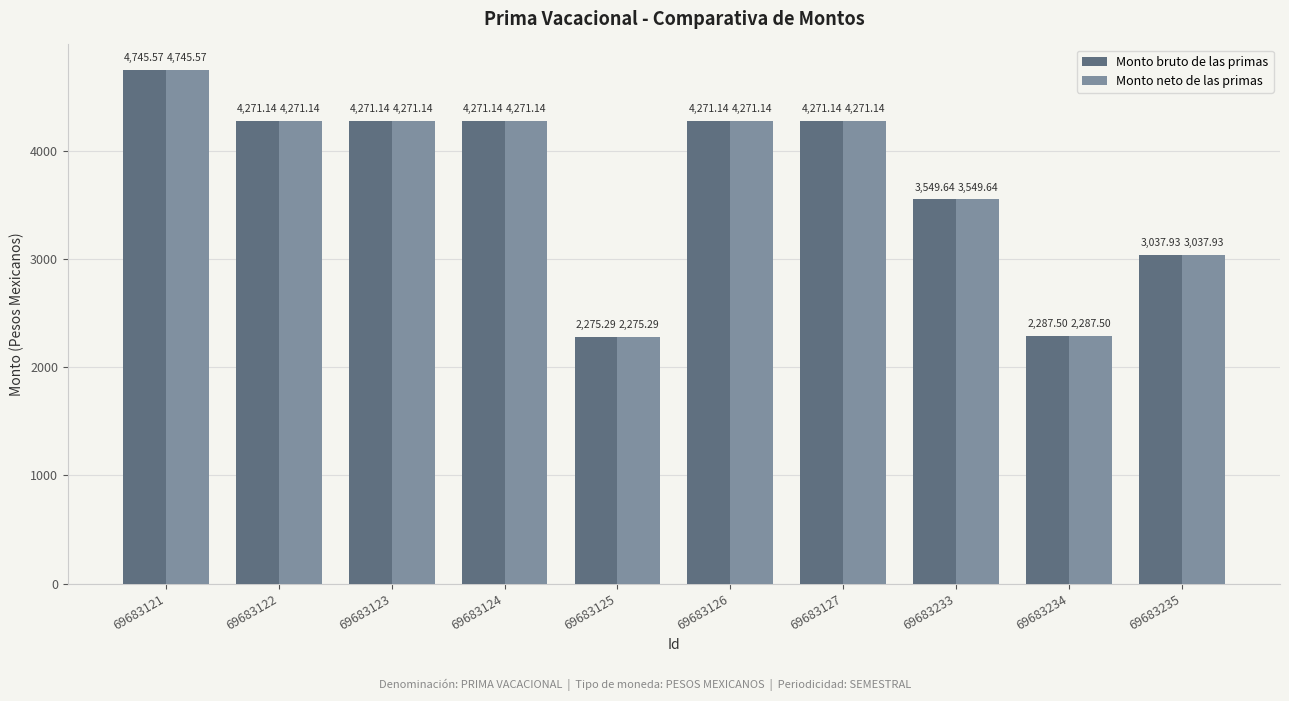

Reading right to left, transcribe all the data shown in this chart.

Monto bruto de las primas: 69683235=3037.9	69683234=2287.5	69683233=3549.6	69683127=4271.1	69683126=4271.1	69683125=2275.3	69683124=4271.1	69683123=4271.1	69683122=4271.1	69683121=4745.6
Monto neto de las primas: 69683235=3037.9	69683234=2287.5	69683233=3549.6	69683127=4271.1	69683126=4271.1	69683125=2275.3	69683124=4271.1	69683123=4271.1	69683122=4271.1	69683121=4745.6